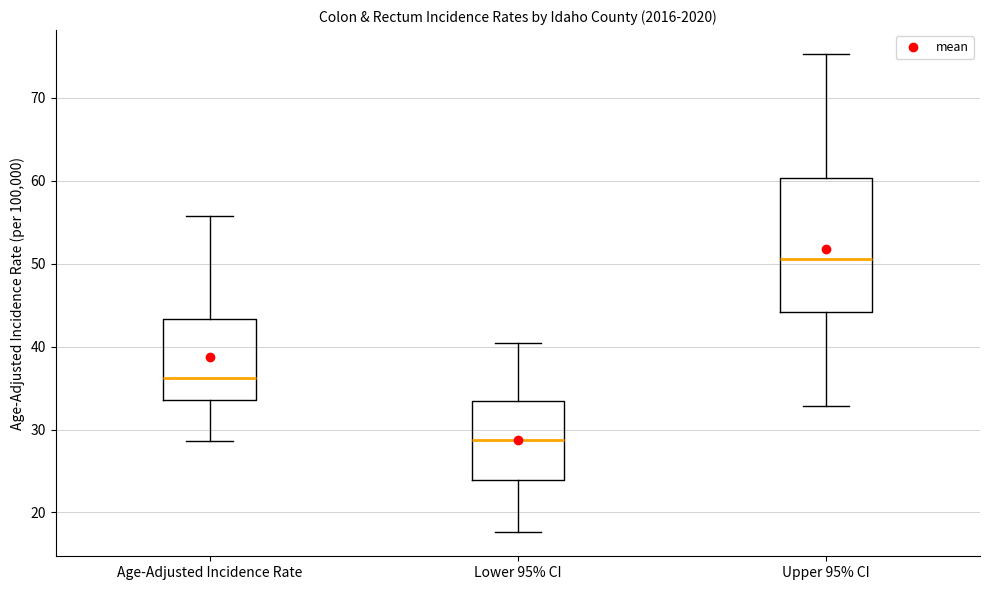

Reading left to right, transcribe this box plot: for each box, give where its median line is, the range the box spans, and where its two whiskers end, as read against the y-axis. The values are not printed on the chart, so give them approximately, as read against the axis.

Age-Adjusted Incidence Rate: median 36, box 34 to 43, whiskers 29 to 56
Lower 95% CI: median 29, box 24 to 34, whiskers 18 to 41
Upper 95% CI: median 51, box 44 to 60, whiskers 33 to 75